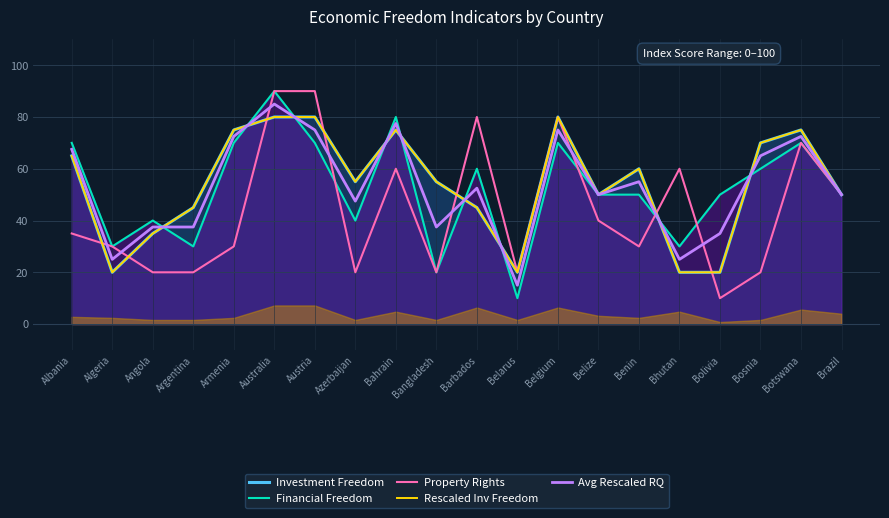

What is the minimum value for Property Rights?

10.0